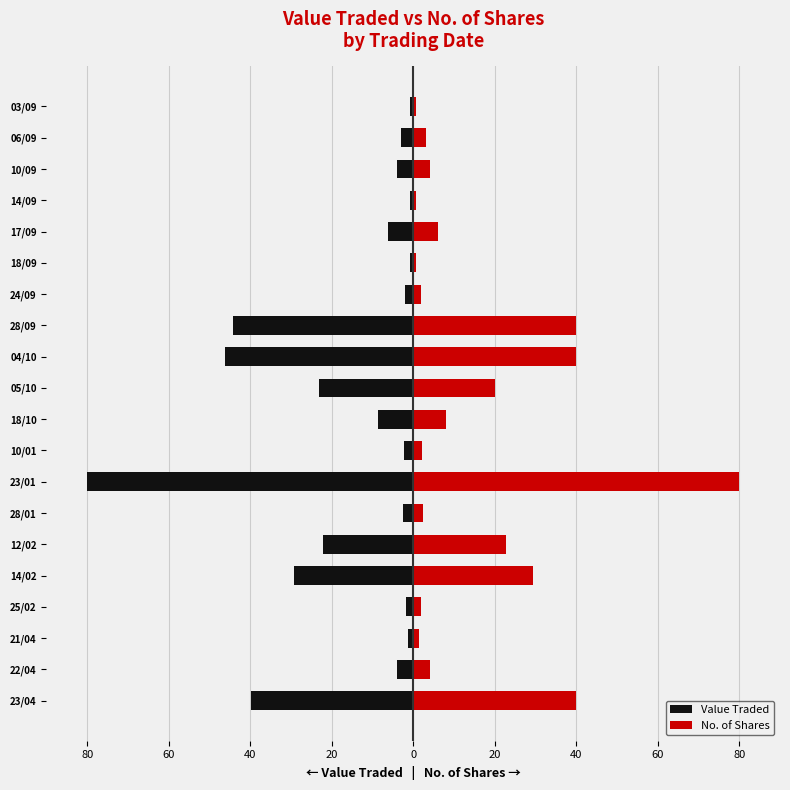

At 28/01, list the series in order from smallest to largest.

Value Traded, No. of Shares